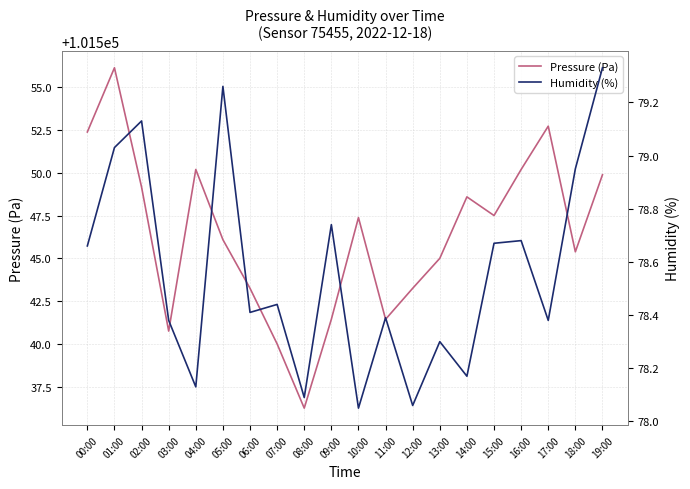

The Humidity (%) series shows 78.3 at 13:00. True or false?

True